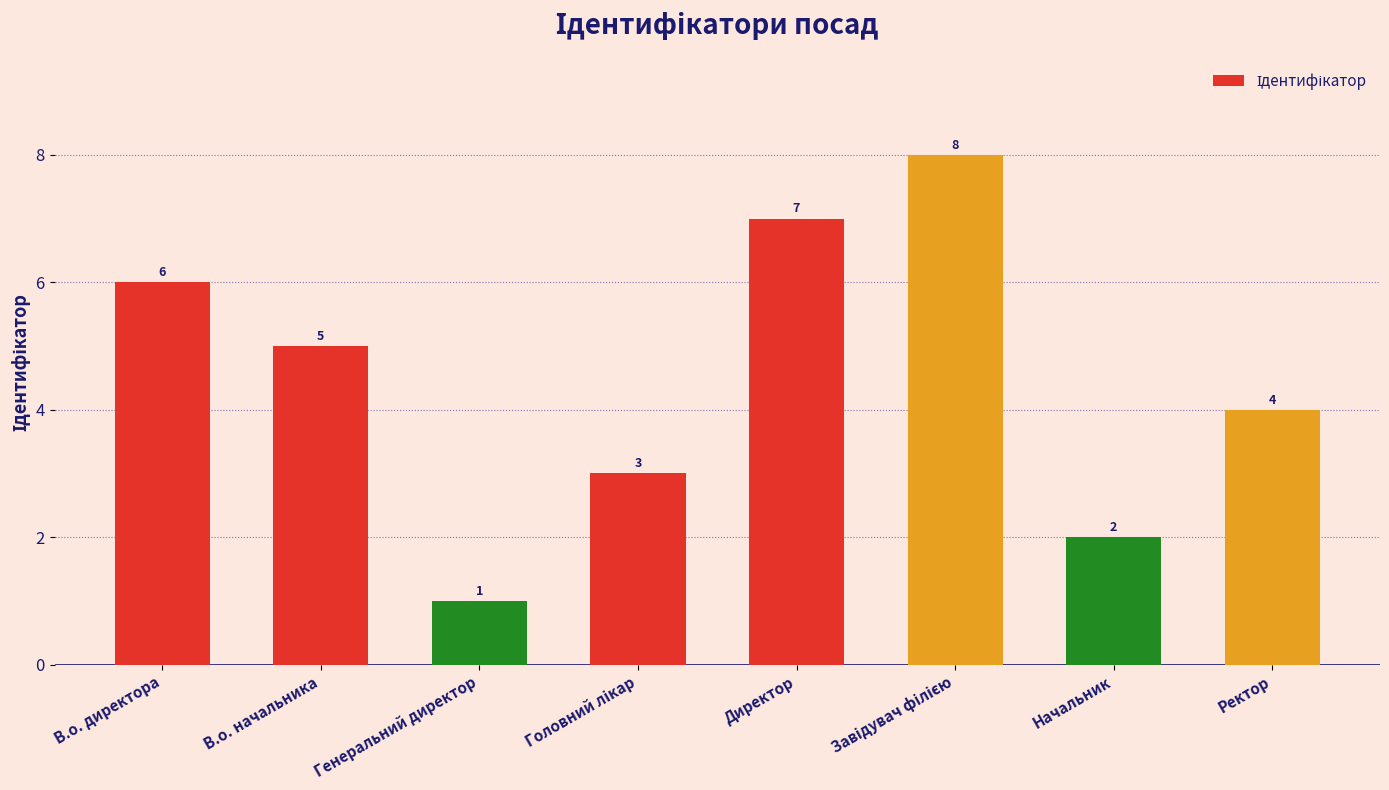

Reading right to left, what are all the values shown in this chart?

4	2	8	7	3	1	5	6